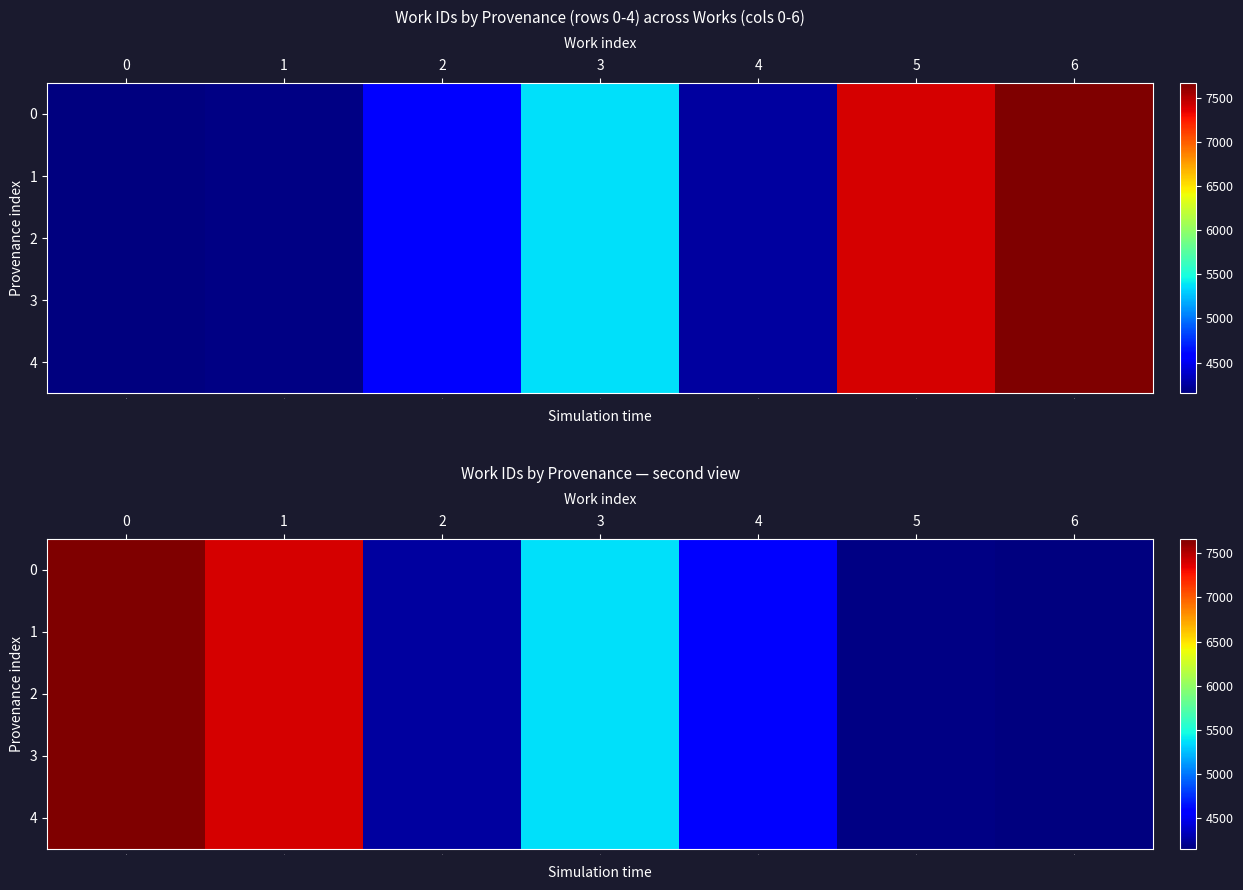

At how many categories does at least one series exceed 5191?

3